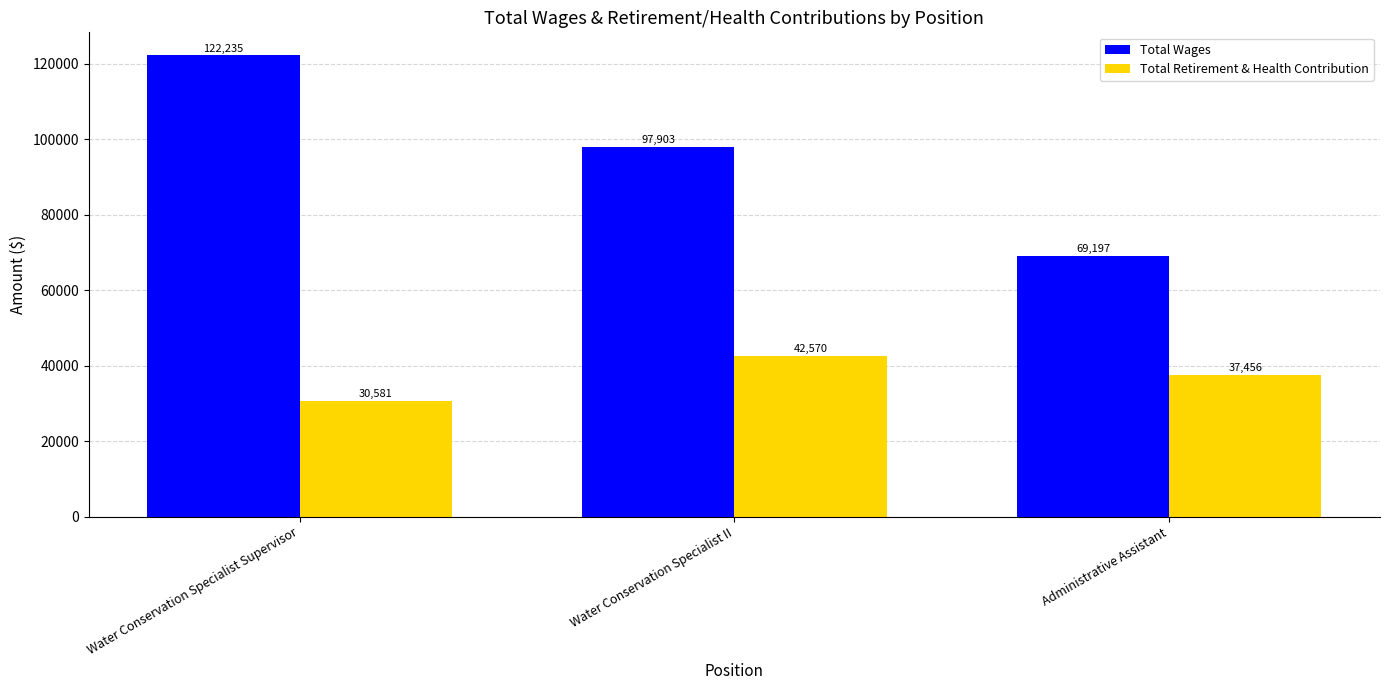

What is the difference between the second highest and minimum values in the Total Wages series?

28706